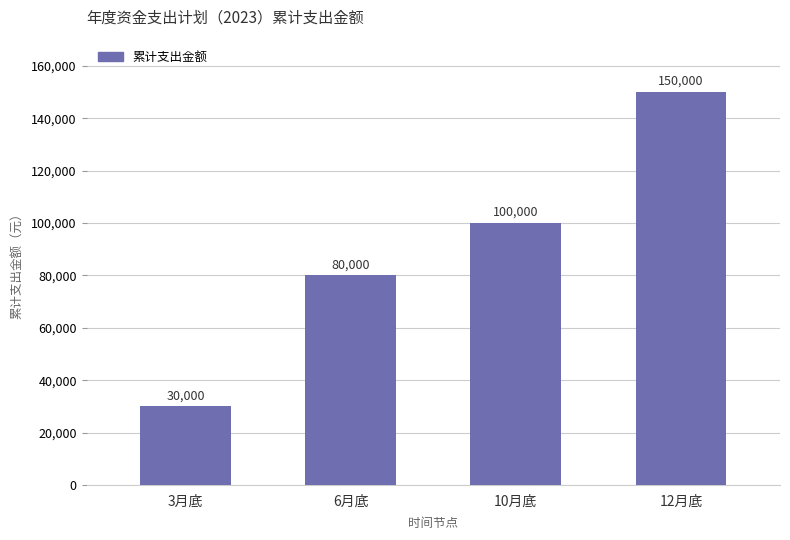

What is the sum of all values?

360000